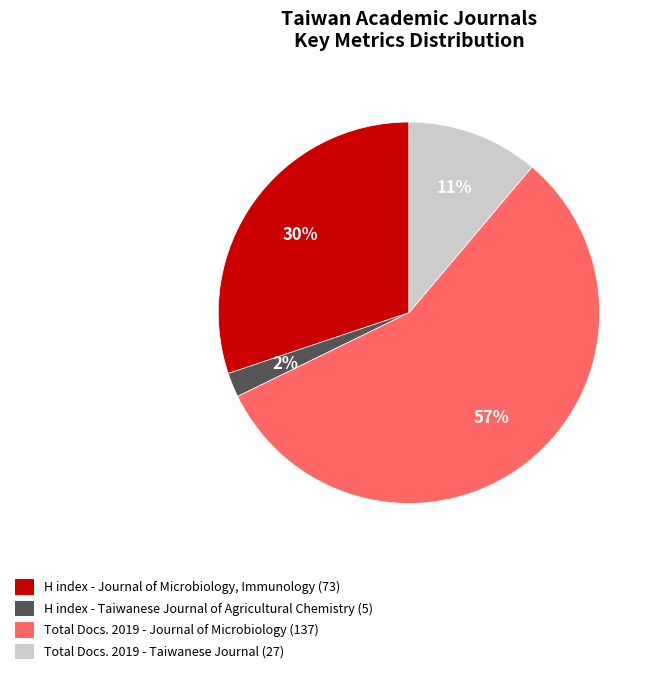

To the nearest percent, what is the average slice percentage?

25%